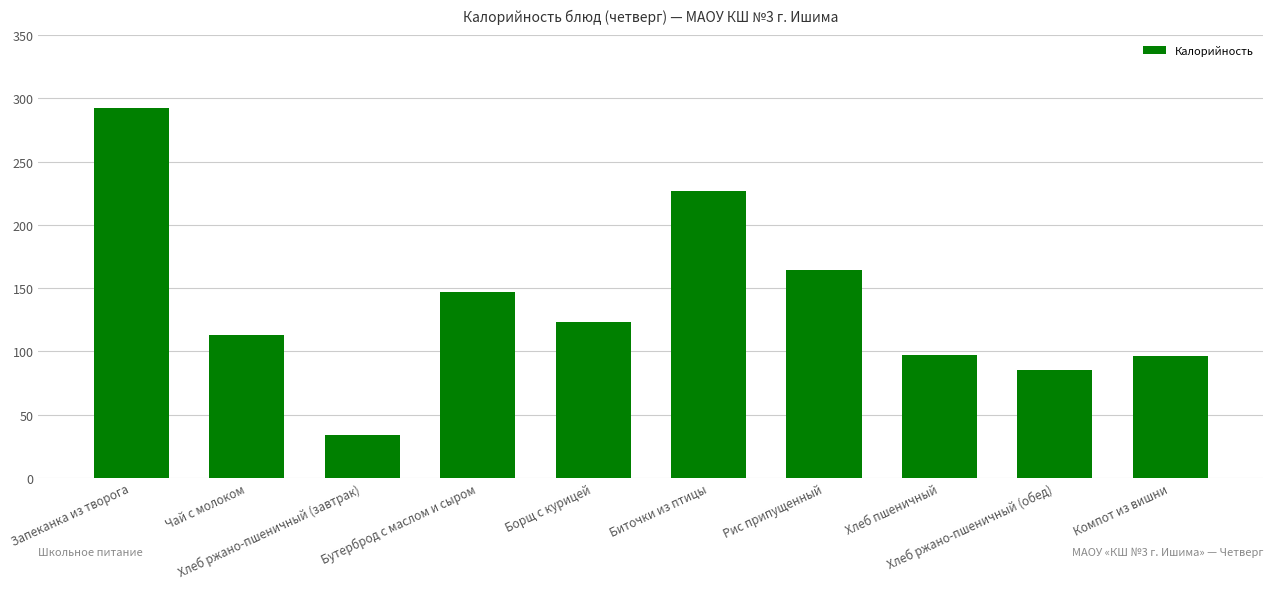

What position from the left is Запеканка из творога?

1